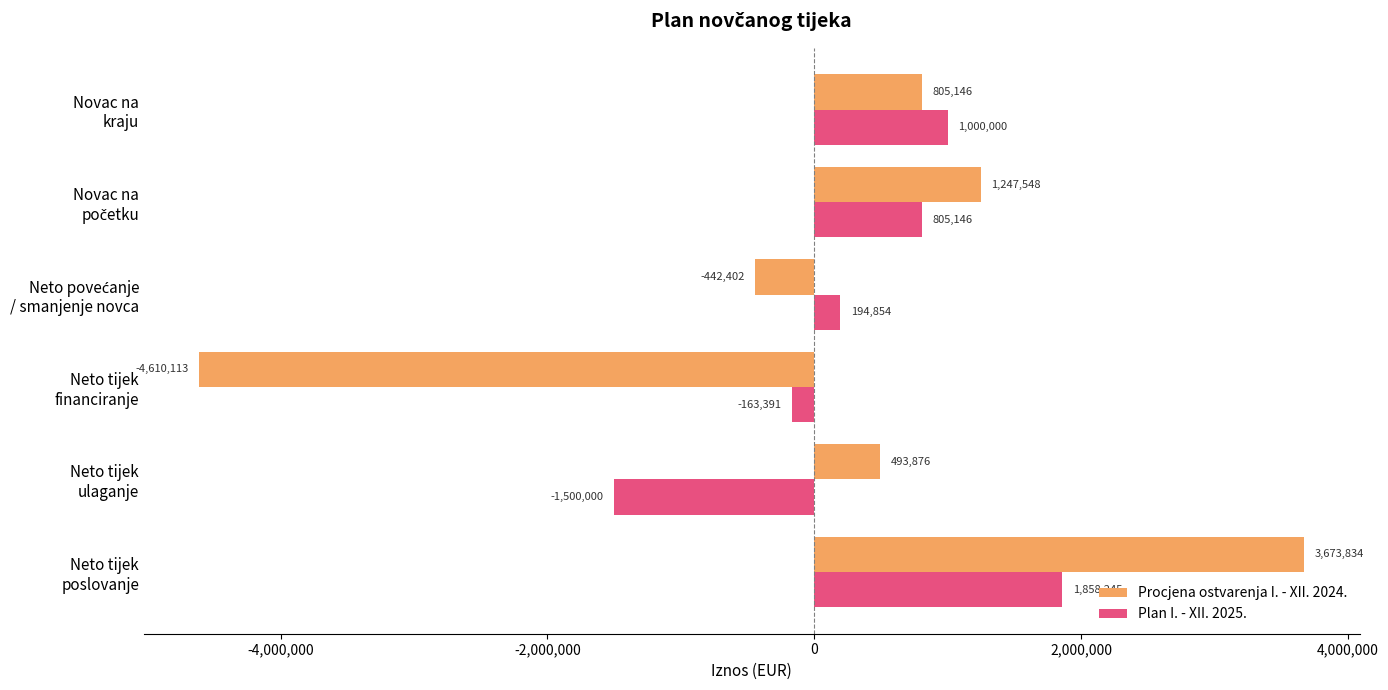

Count the number of categories in the chart.

6